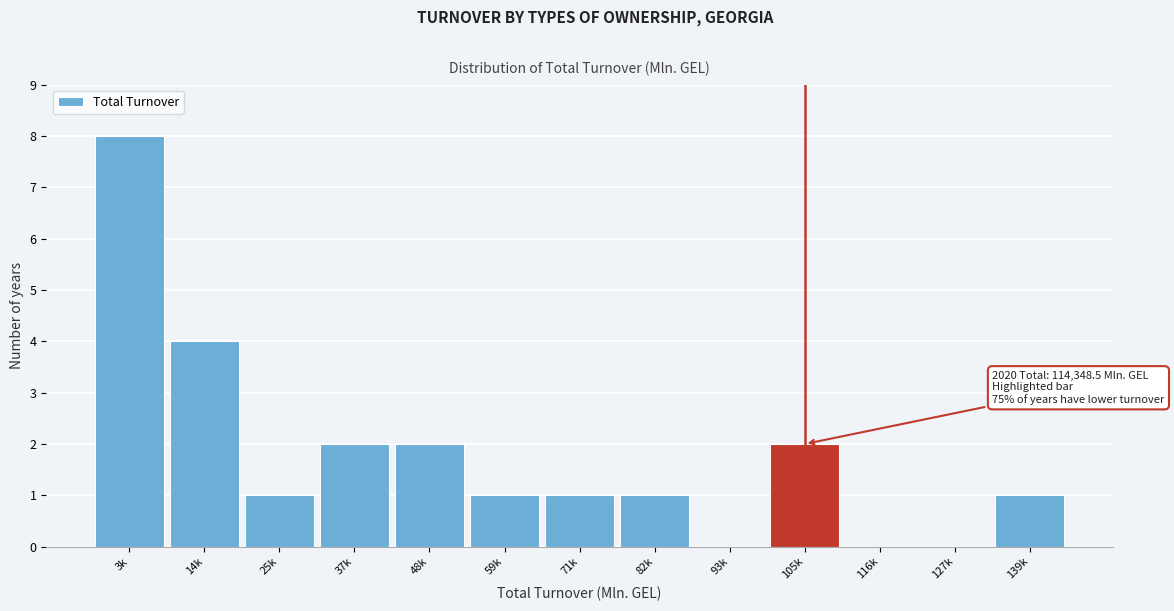

Reading left to right, extract all data points from this chart.

3k=8	14k=4	25k=1	37k=2	48k=2	59k=1	71k=1	82k=1	93k=0	105k=2	116k=0	127k=0	139k=1